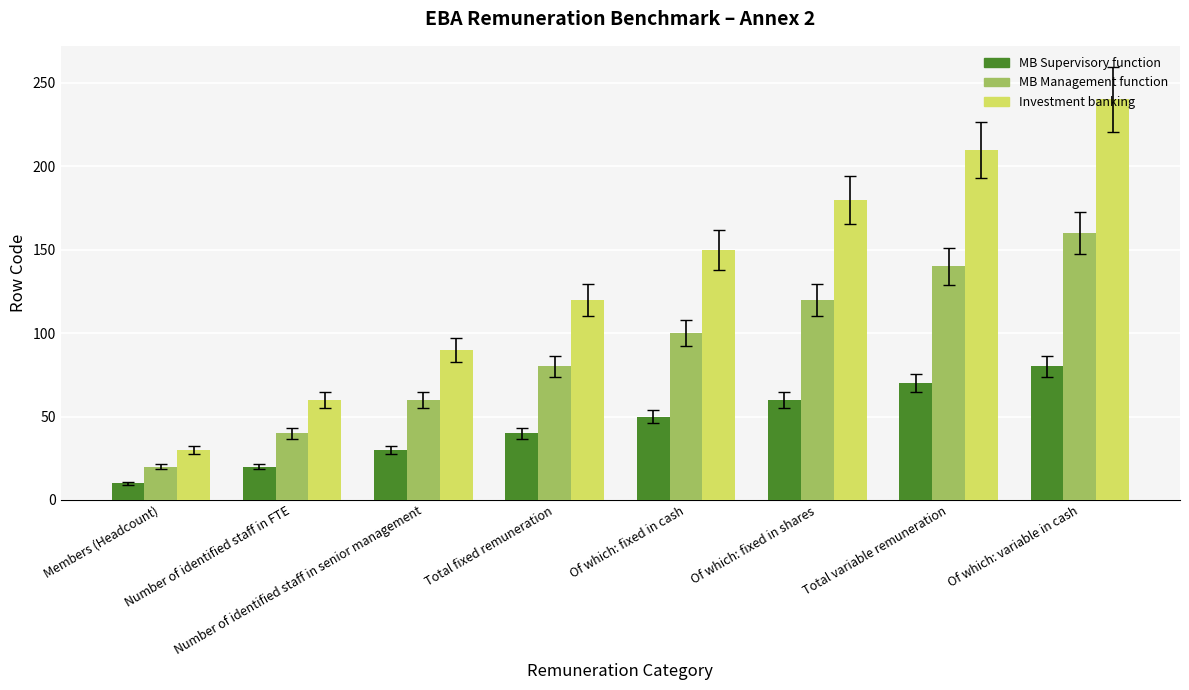

What is the sum of the MB Supervisory function values at Number of identified staff in senior management and Number of identified staff in FTE?

50